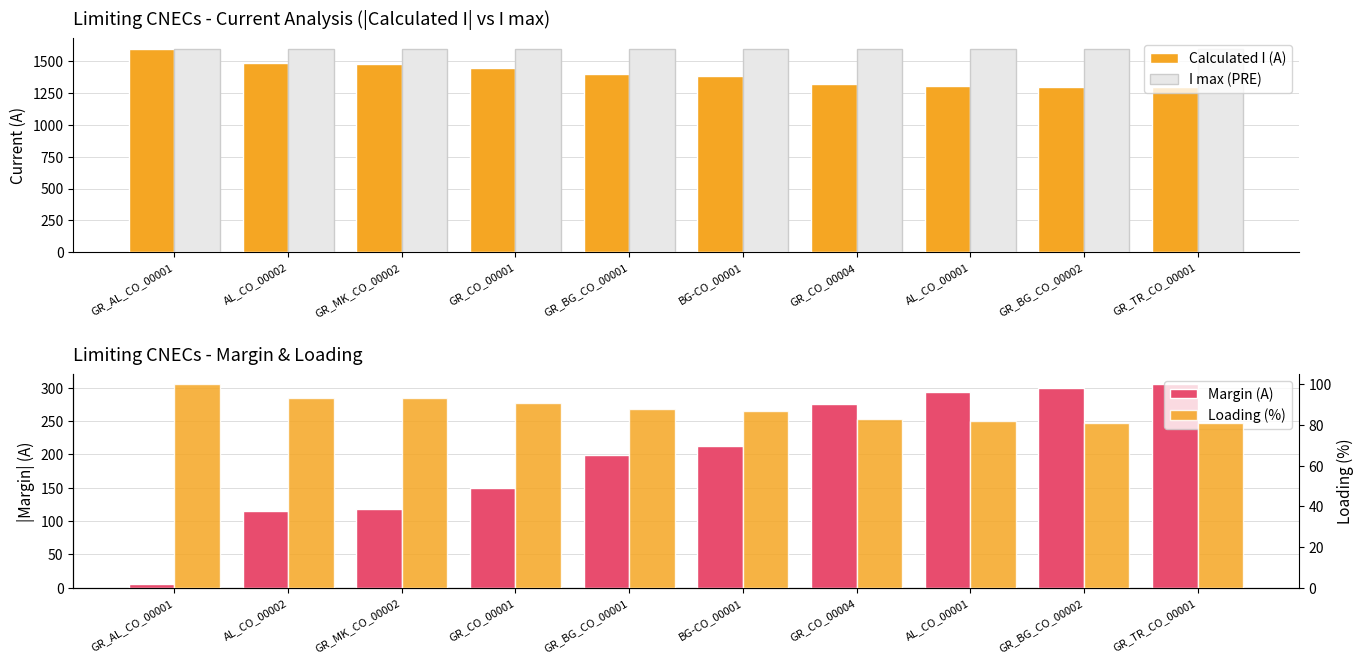

What is the difference between the highest and lowest values at GR_CO_00001?

1509